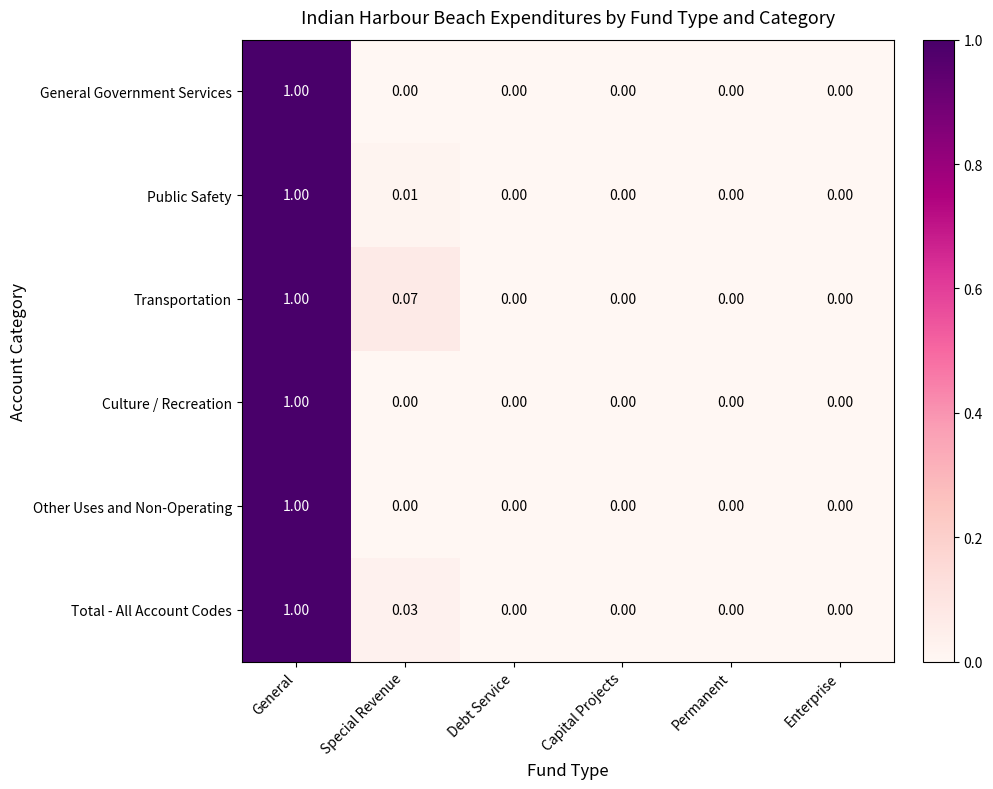

Which series has the largest total across all categories?

Transportation